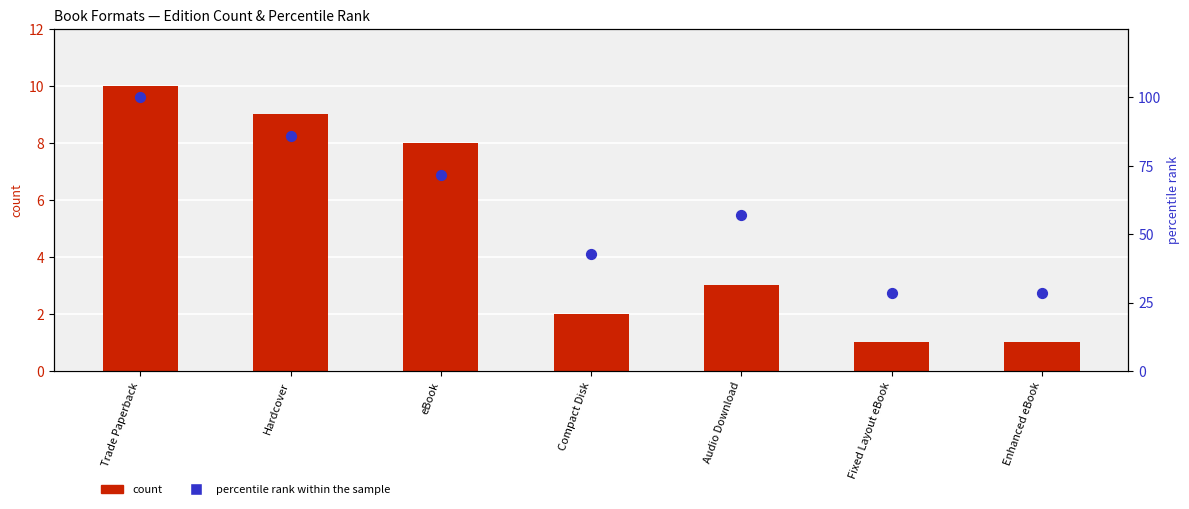

At how many categories does at least one series exceed 78?

2